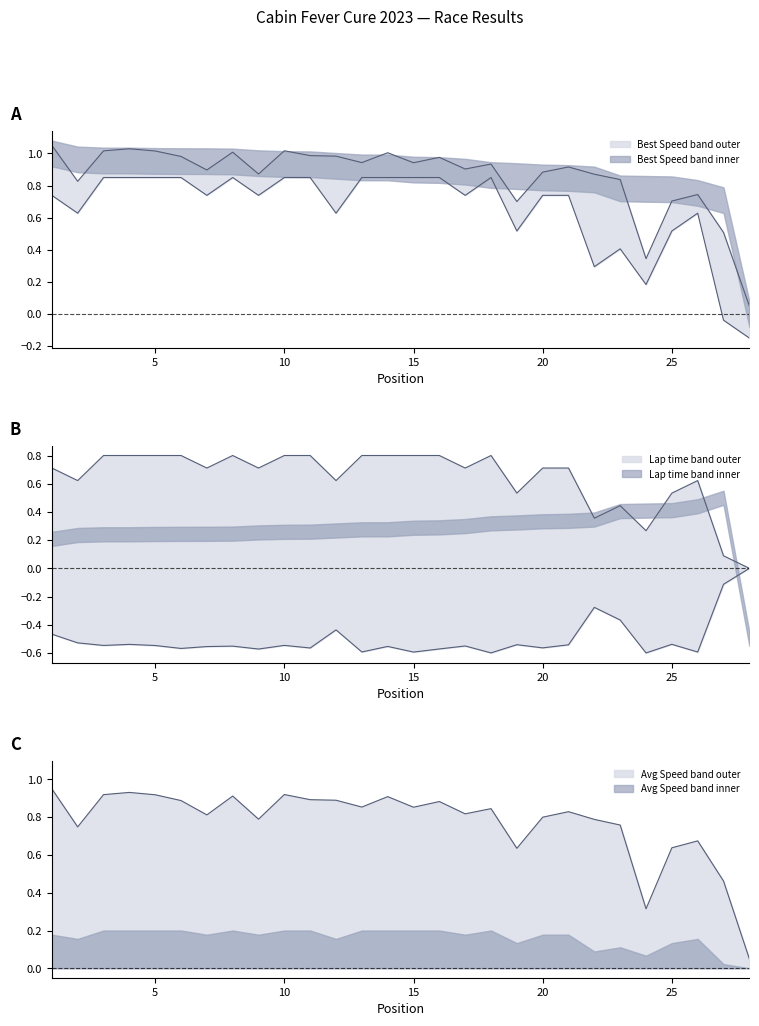

How many lines are shown in the chart?

4